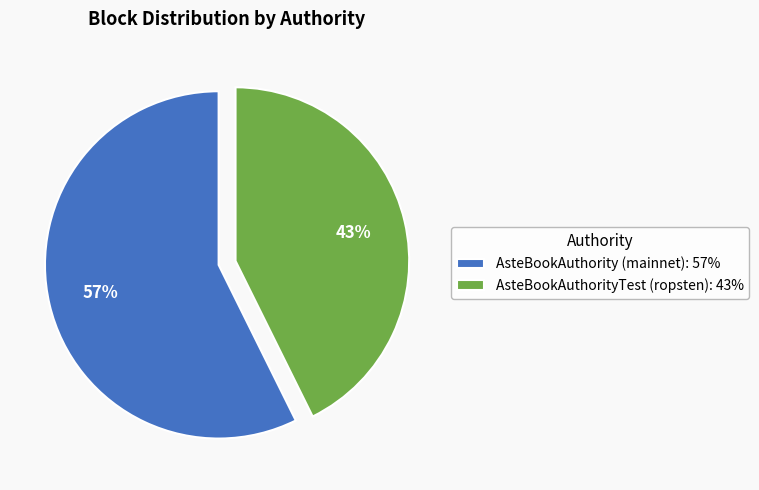

Do AsteBookAuthorityTest (ropsten) and AsteBookAuthority (mainnet) together represent more than half of the pie?

Yes